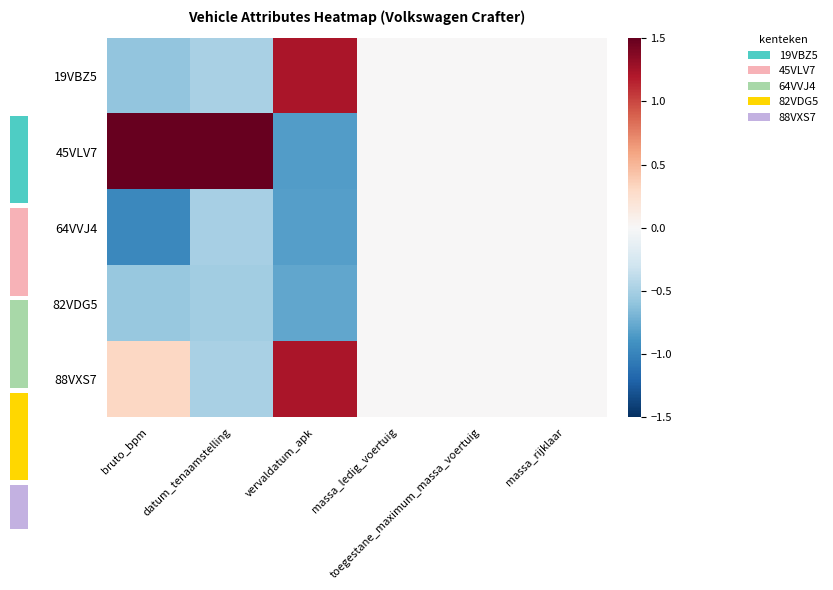

What is the average value of the 45VLV7 series?

0.4